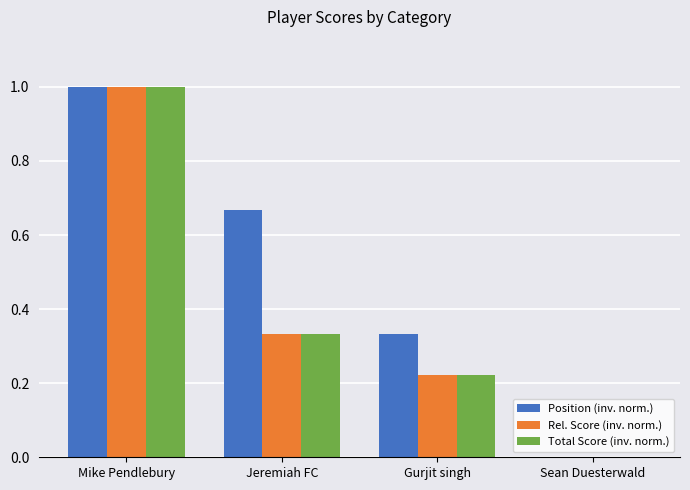

How many series are shown in this chart?

3